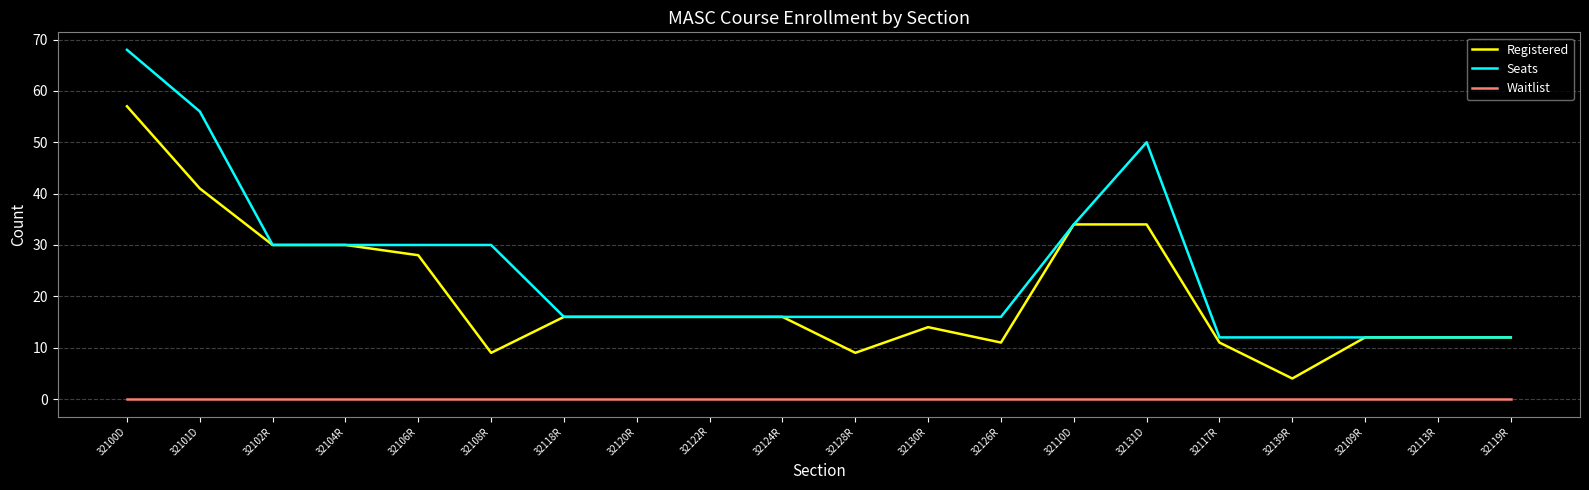

Is this an area chart (filled region under the line)?

No